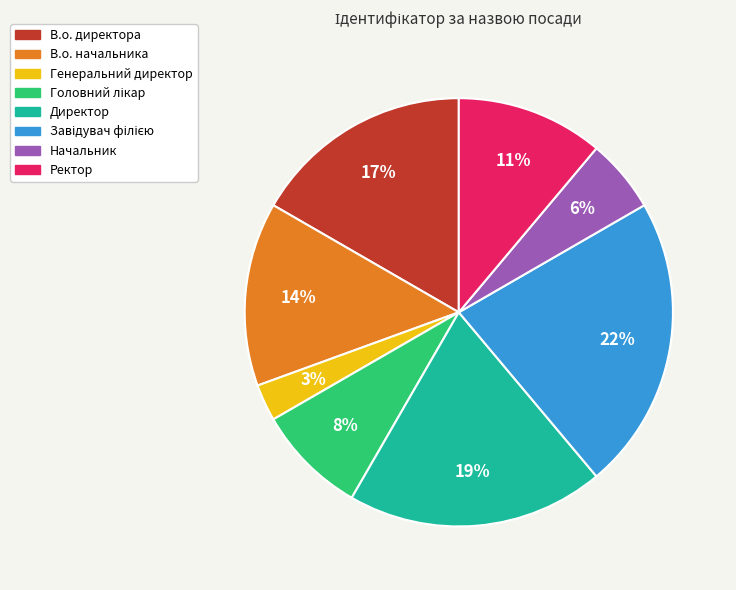

To the nearest percent, what is the combined percentage of В.о. начальника and Директор?

33%